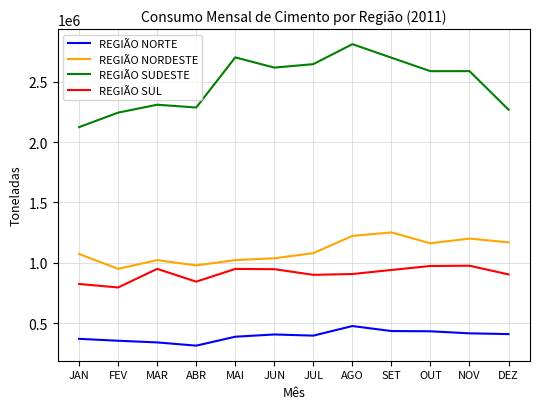

At how many categories does at least one series exceed 1758138?

12